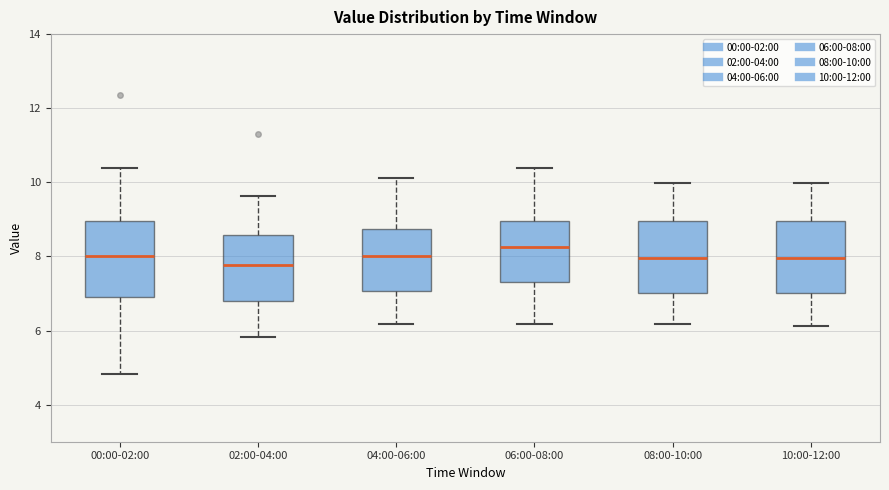

Where does the lower whisker of the box for 08:00-10:00 end on the y-axis? The values are not printed on the chart, so give them approximately, as read against the axis.

6.2